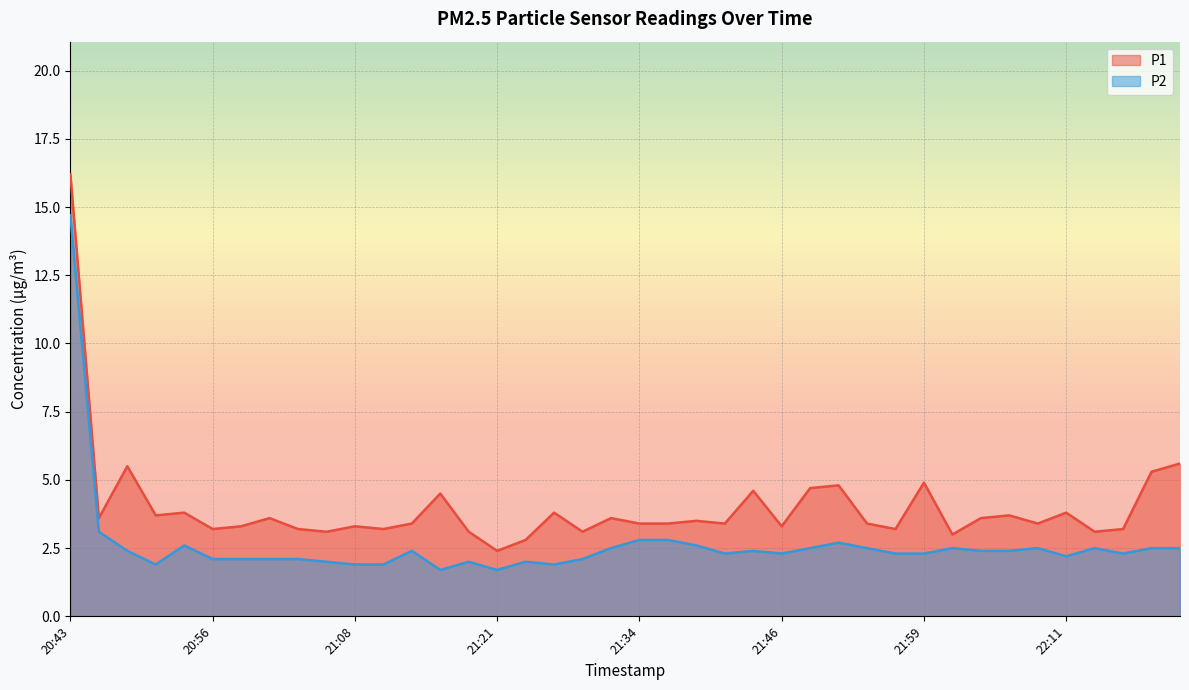

What is the label of the 12th point from the right?

21:54